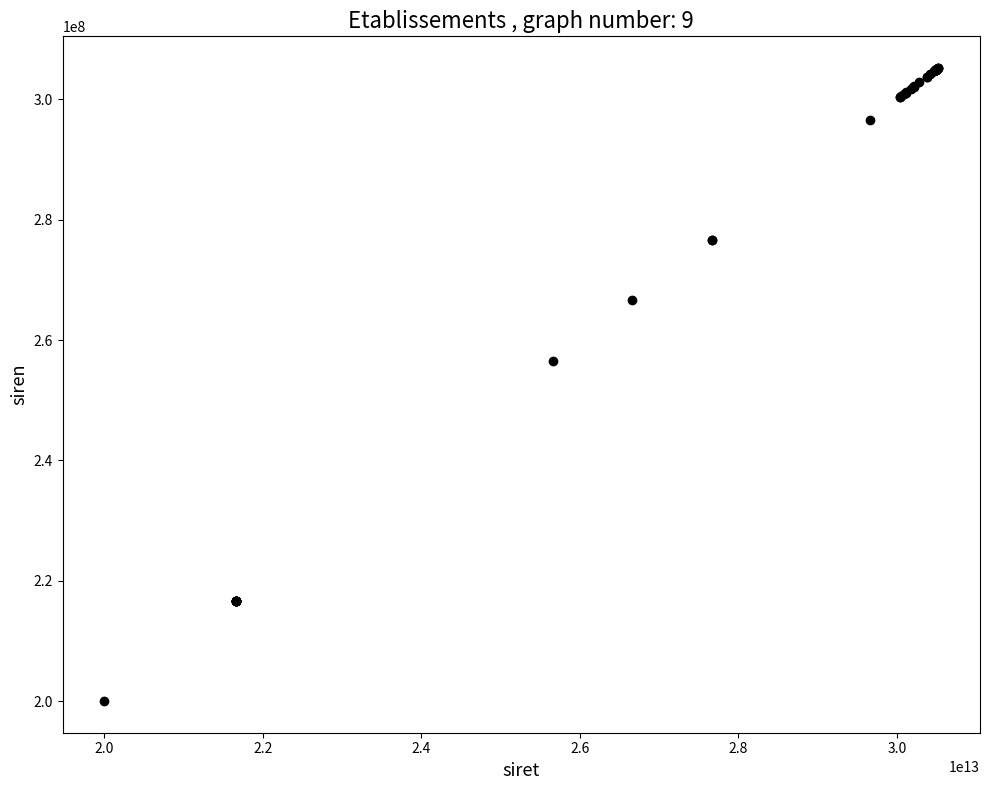

What Y value in the scatter plot is closest to 252613125?

256600958